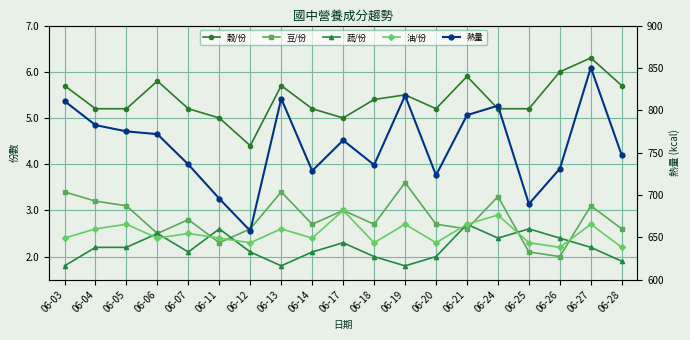

Which series ends up on top after the final intersection of 油/份 and 豆/份?

豆/份